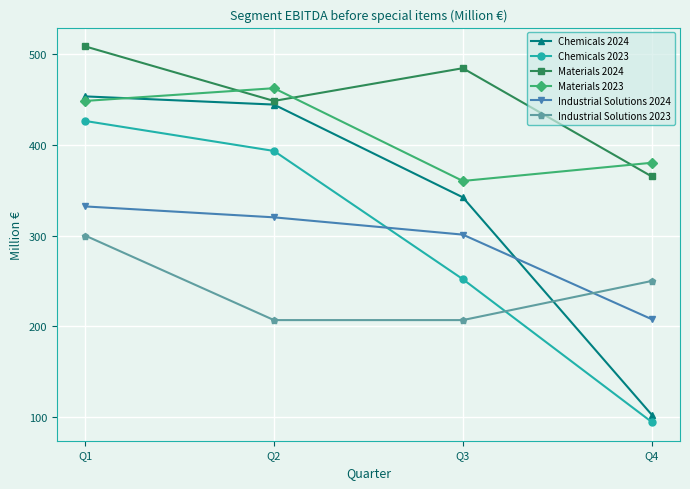

Is it true that Materials 2023 equals 448 at Q1?

True